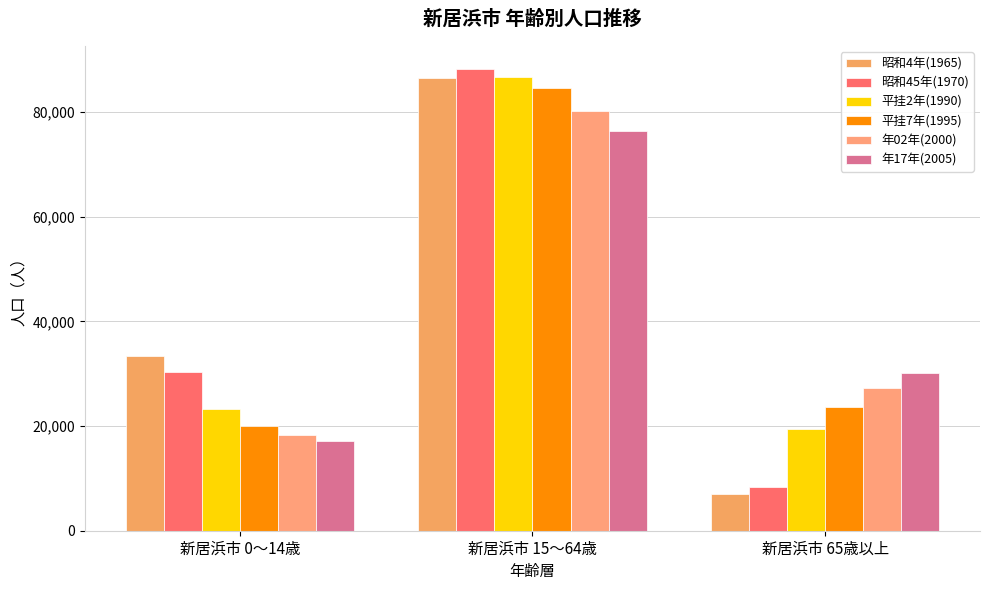

What is the average value of the 平挂7年(1995) series?

42745